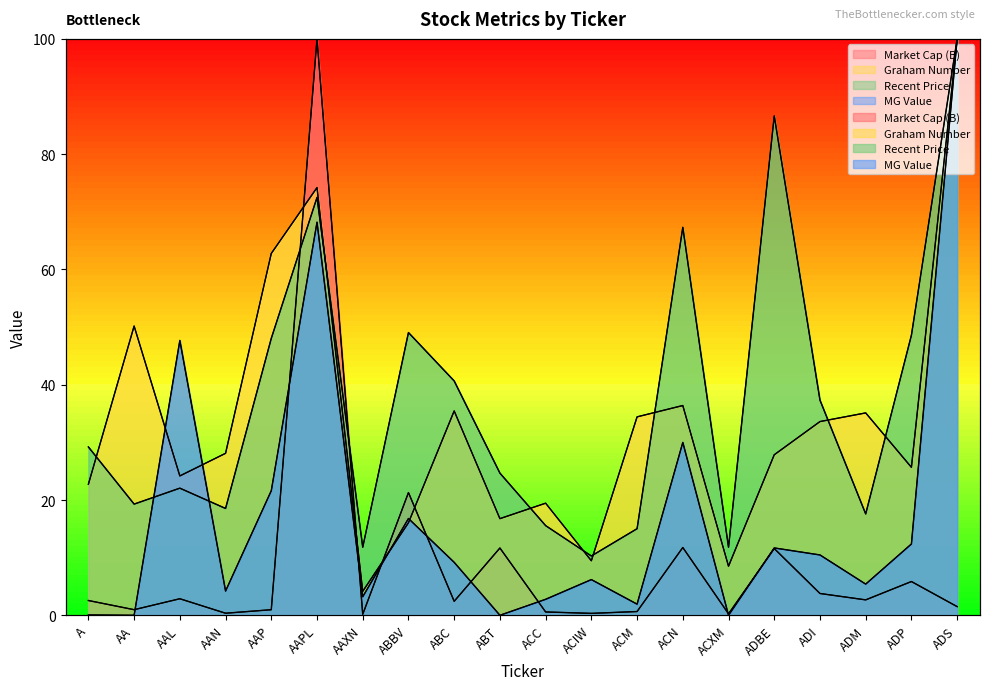

How many data points in Market Cap (B) are less than 2?

9